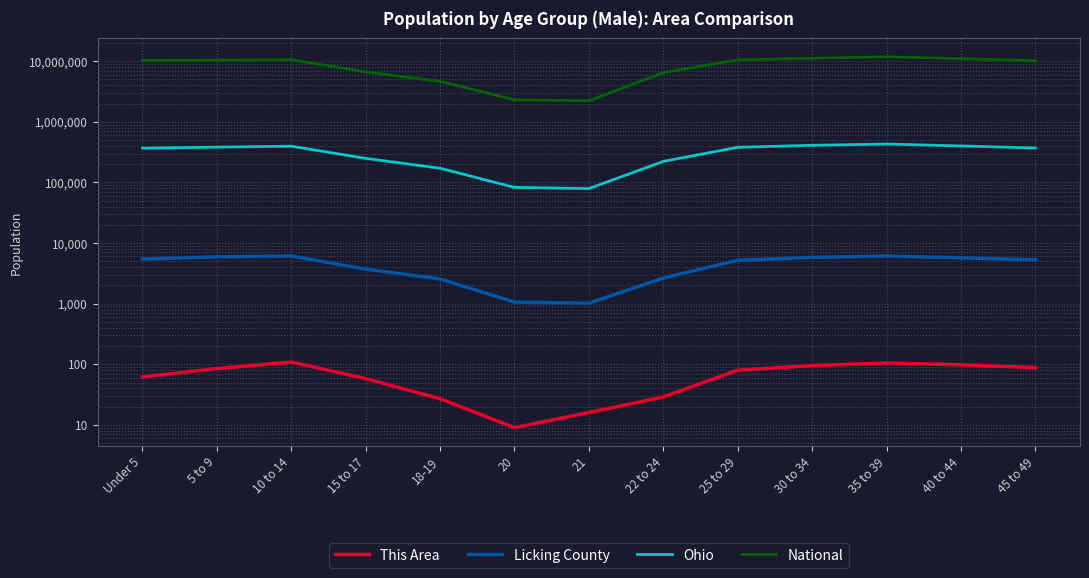

At which category does the chart reach its minimum across all series?

20